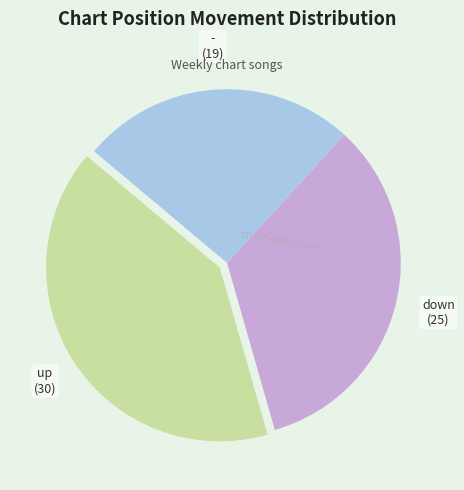

Is there any slice that represents more than half of the pie?

No